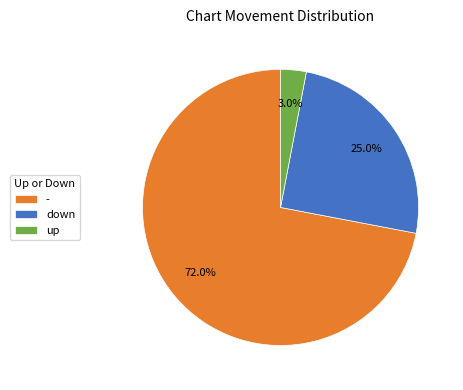

To the nearest percent, what percentage of the pie is -?

72%